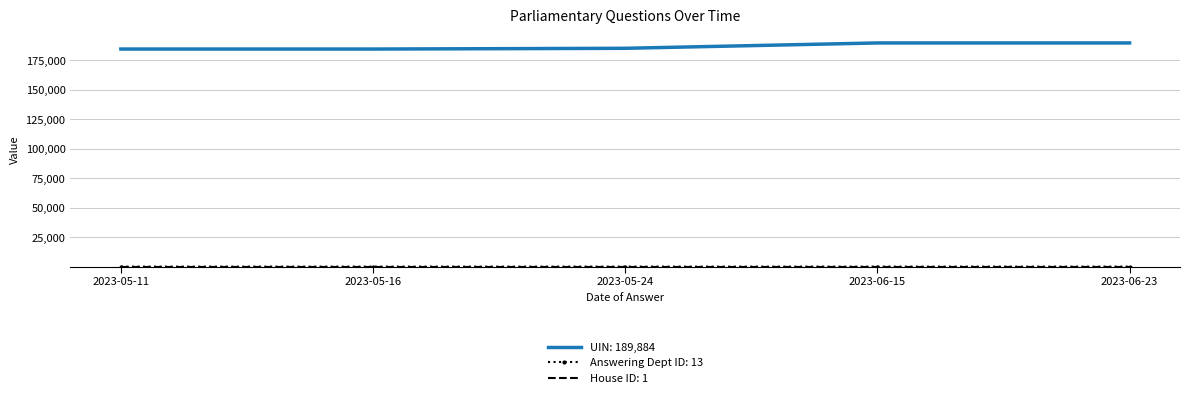

Which series has the largest total across all categories?

UIN: 189,884